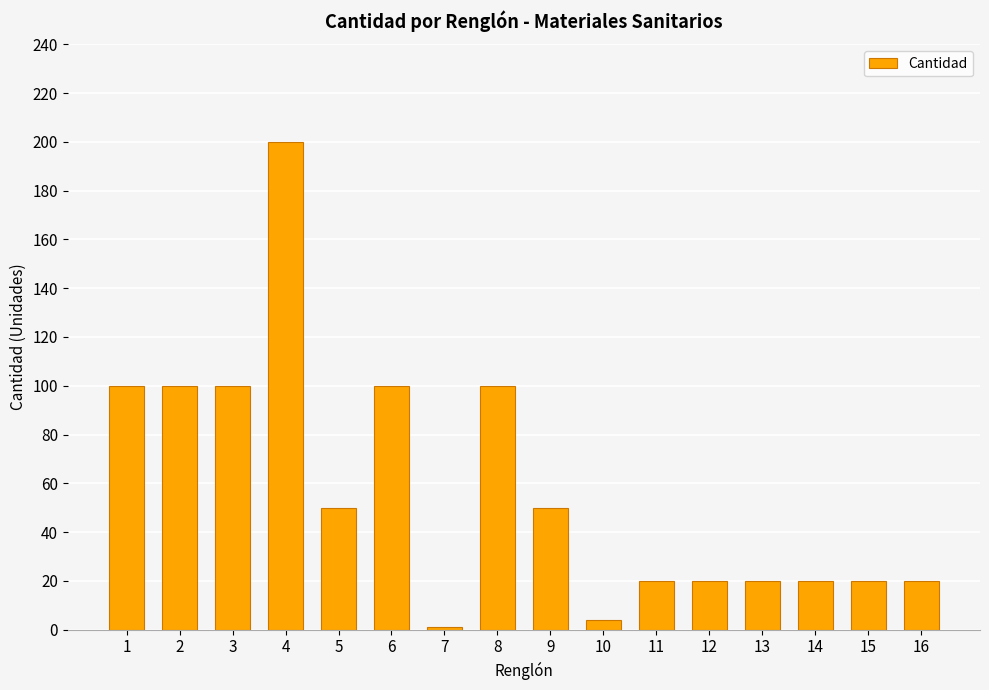

How many categories are shown in the chart?

16